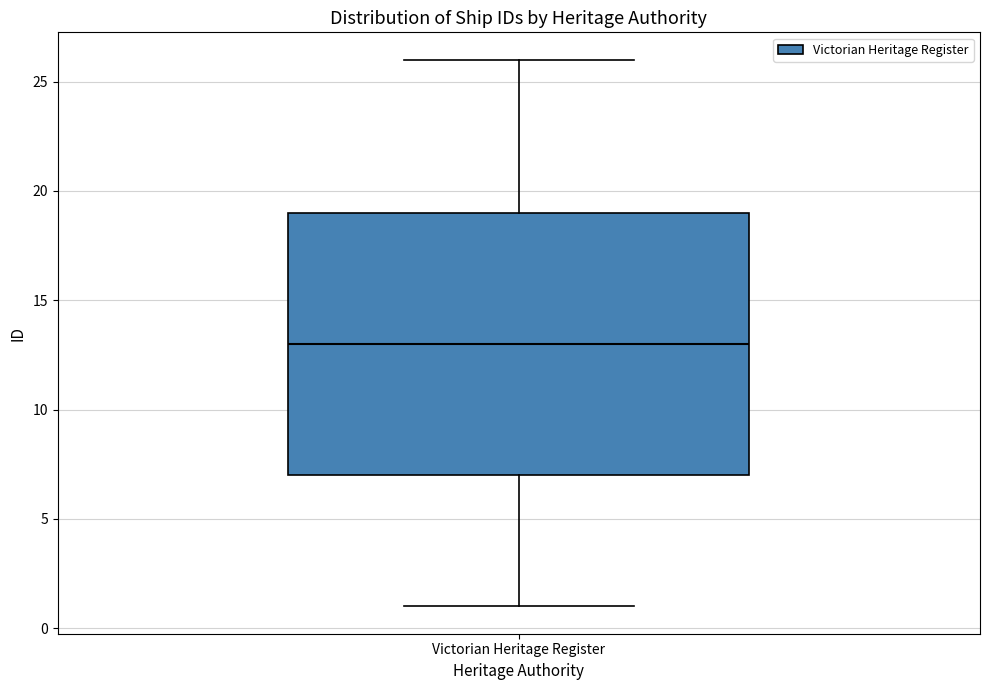

Transcribe this box plot: give where the median line is, the range the box spans, and where the two whiskers end, as read against the y-axis. The values are not printed on the chart, so give them approximately, as read against the axis.

median 13, box 7 to 19, whiskers 1 to 26